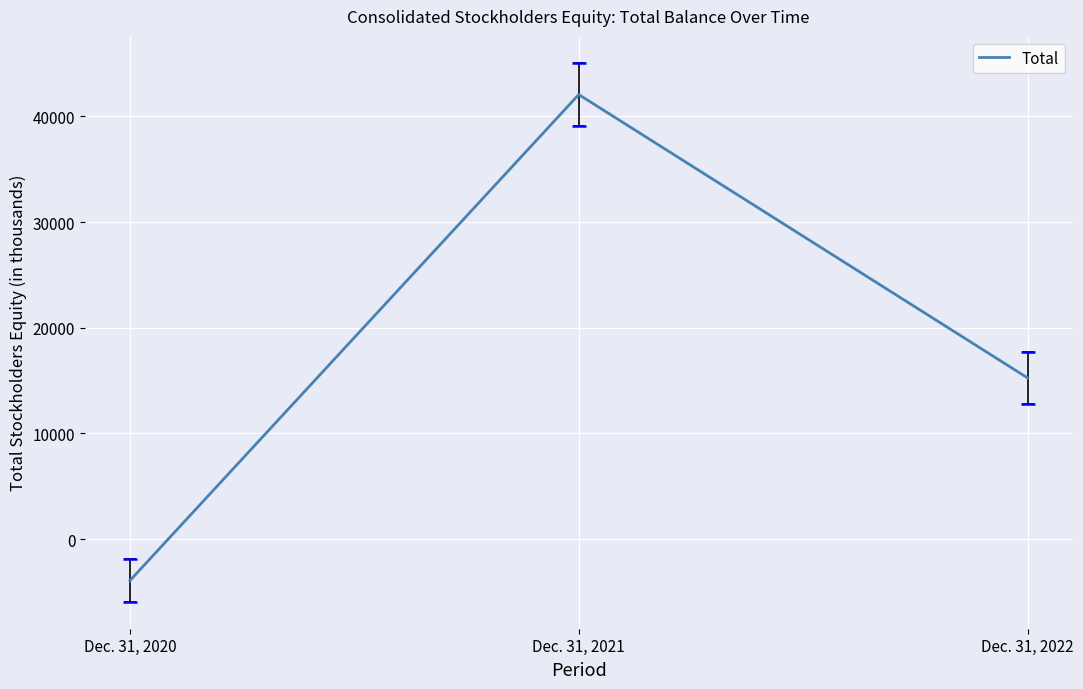

What is the sum of the values at Dec. 31, 2021 and Dec. 31, 2020?

38148